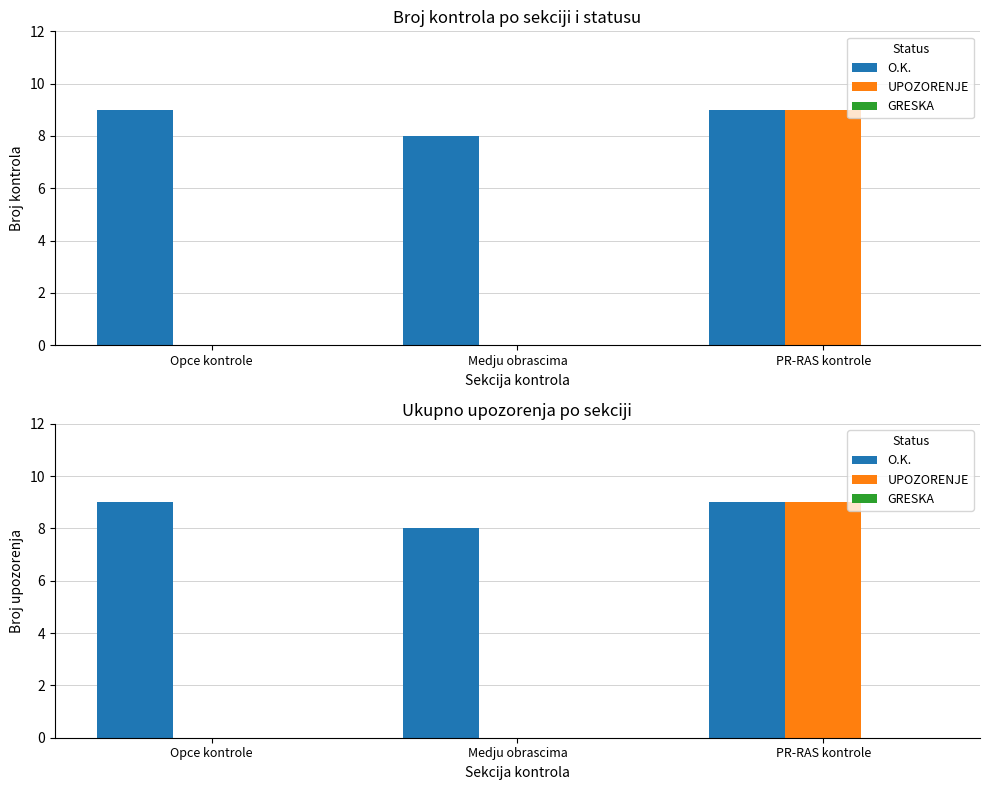

Rank the series by their maximum value, from highest to lowest.

O.K., UPOZORENJE, GRESKA